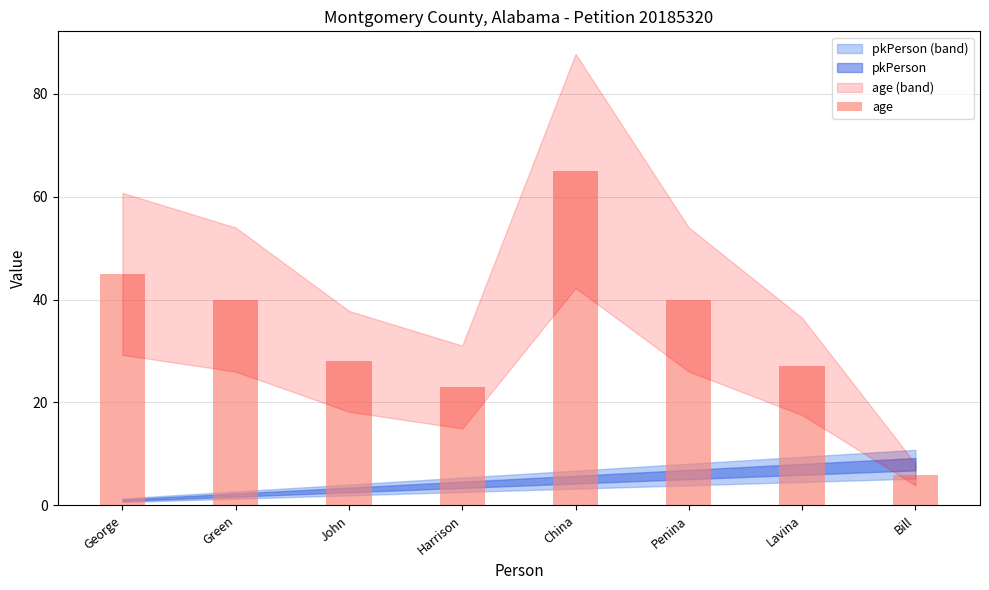

Reading left to right, what are all the values shown in this chart?

George=45	Green=40	John=28	Harrison=23	China=65	Penina=40	Lavina=27	Bill=6